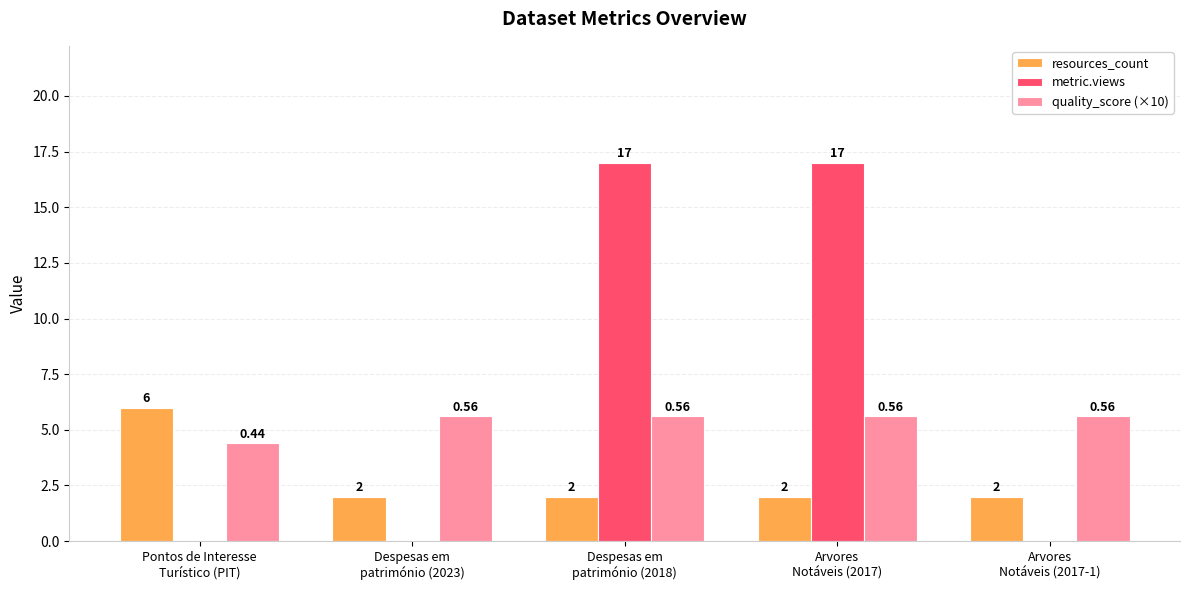

How many values in metric.views are above zero?

2